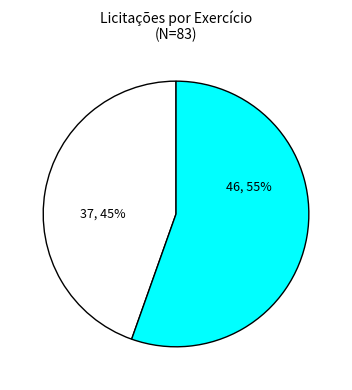

To the nearest percent, what is the average slice percentage?

50%